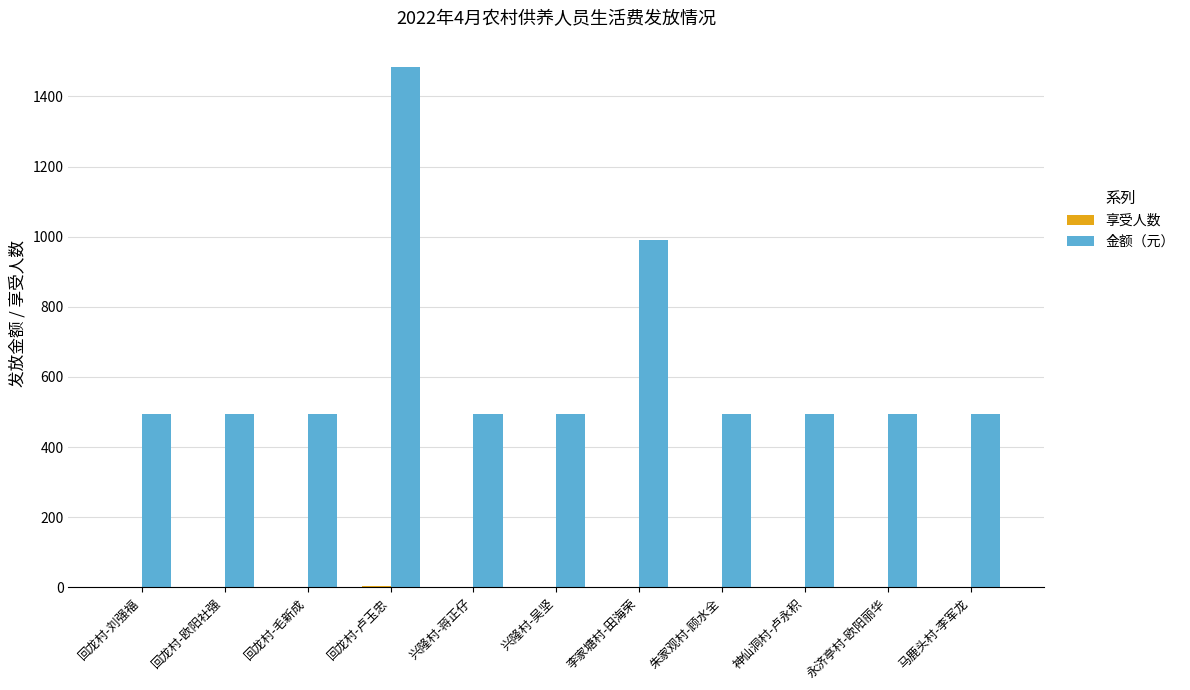

Which series has the largest range (max minus min)?

金额（元）